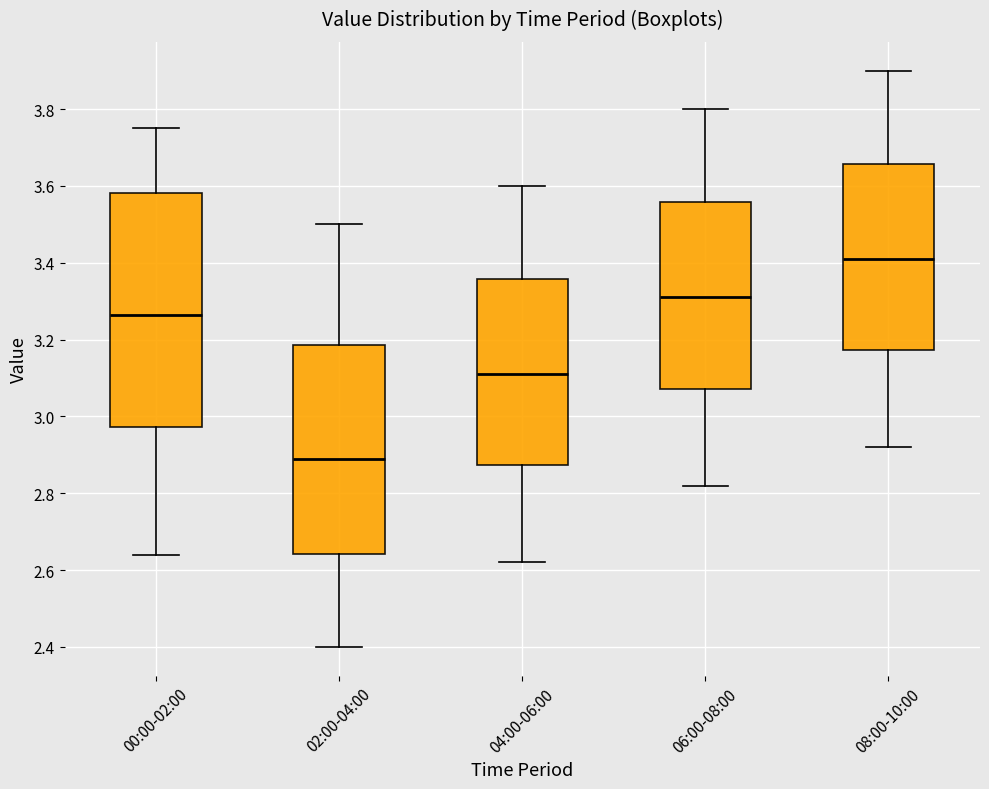

Reading left to right, transcribe this box plot: for each box, give where its median line is, the range the box spans, and where its two whiskers end, as read against the y-axis. The values are not printed on the chart, so give them approximately, as read against the axis.

00:00-02:00: median 3.26, box 2.98 to 3.58, whiskers 2.64 to 3.76
02:00-04:00: median 2.90, box 2.64 to 3.18, whiskers 2.40 to 3.50
04:00-06:00: median 3.12, box 2.88 to 3.36, whiskers 2.62 to 3.60
06:00-08:00: median 3.32, box 3.08 to 3.56, whiskers 2.82 to 3.80
08:00-10:00: median 3.42, box 3.18 to 3.66, whiskers 2.92 to 3.90